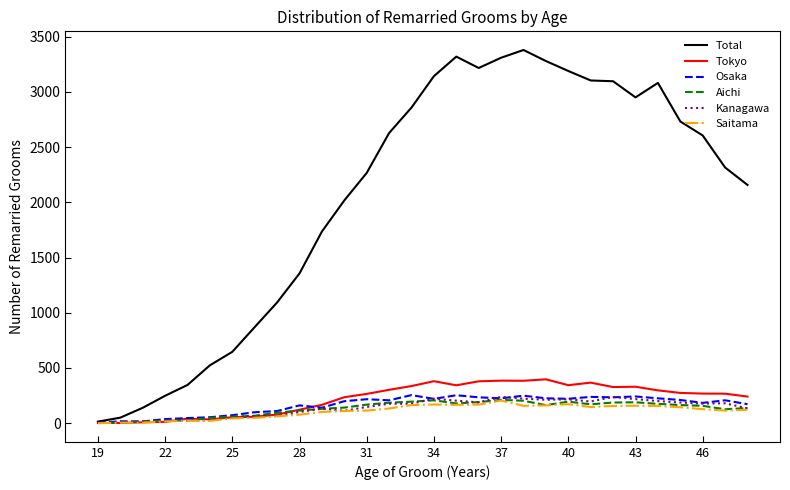

Which series has the largest total across all categories?

Total